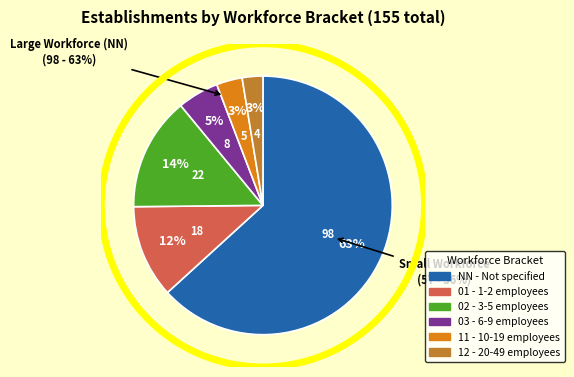

To the nearest percent, what is the difference between the 03 and 12 slice percentages?

3%